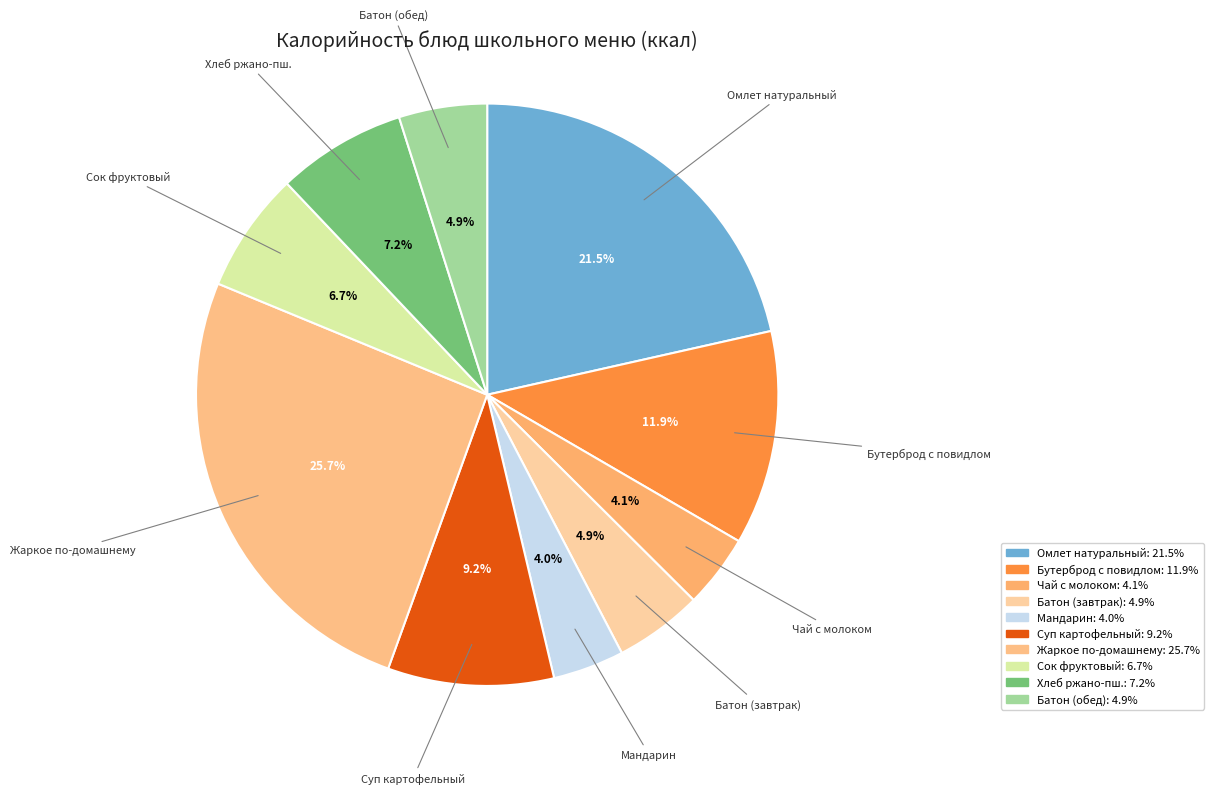

How many slices are in this pie chart?

10